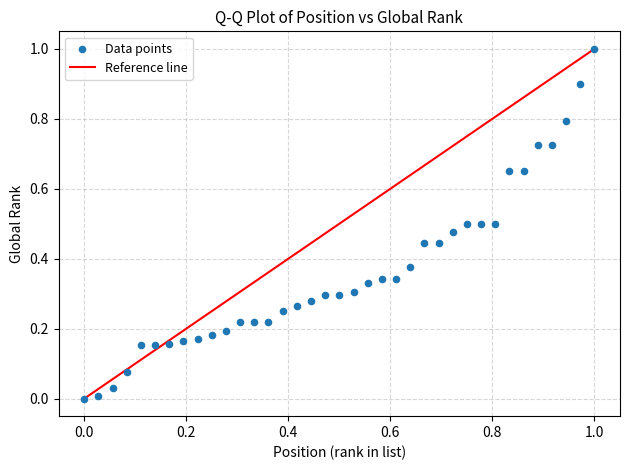

What is the range of Y values (max minus min)?

1.0